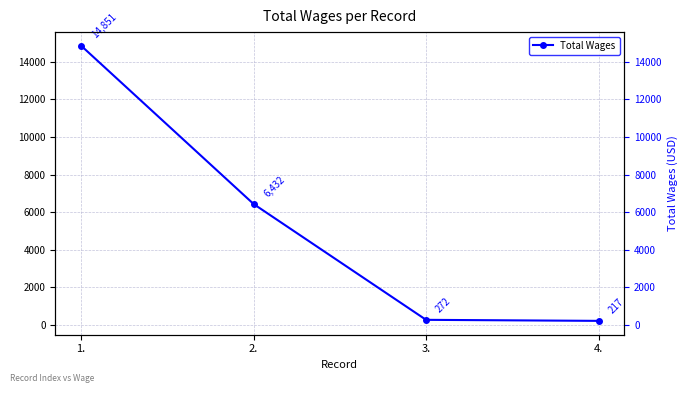

What position from the right is 3.?

2